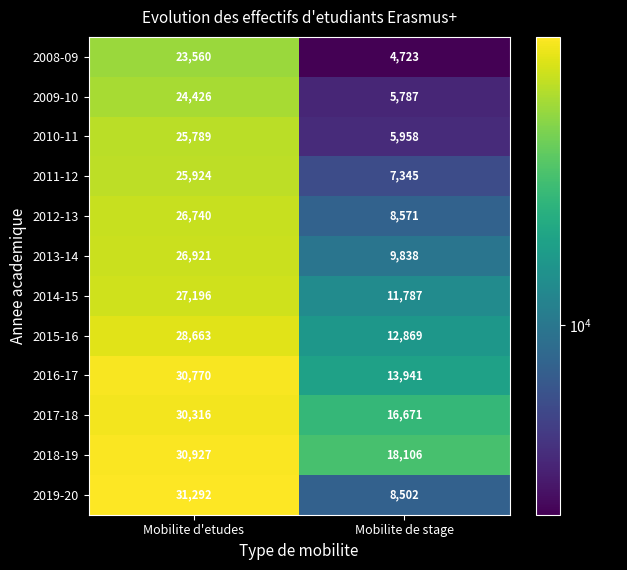

What is the approximate value of 2012-13 at Mobilite de stage?

8571